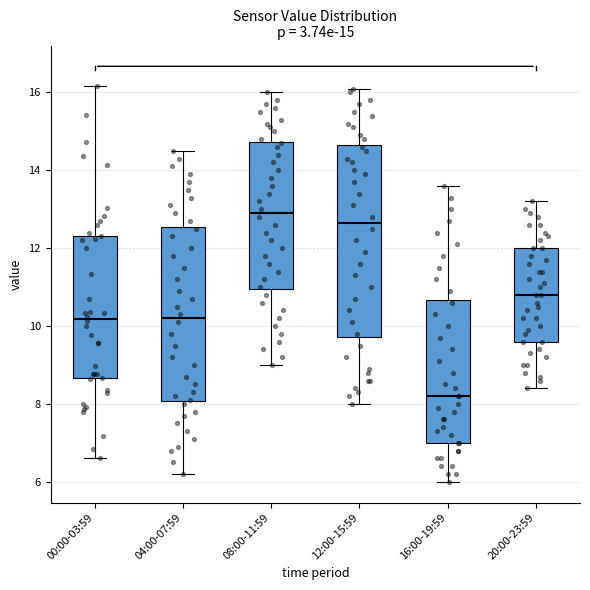

Which box's median line is the lowest?

16:00-19:59